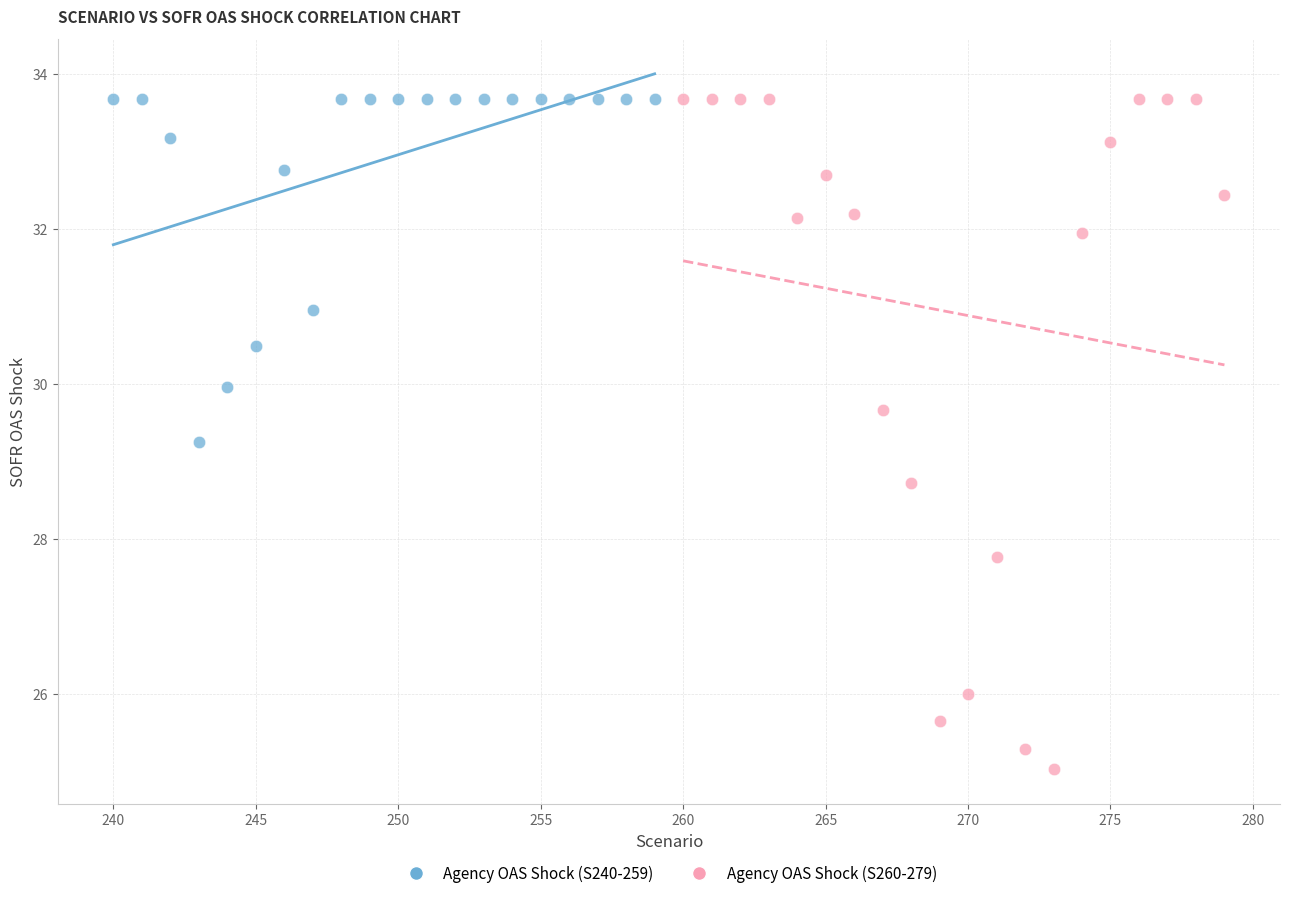

Which series has the largest Y range (max minus min)?

Agency OAS Shock (S260-279)